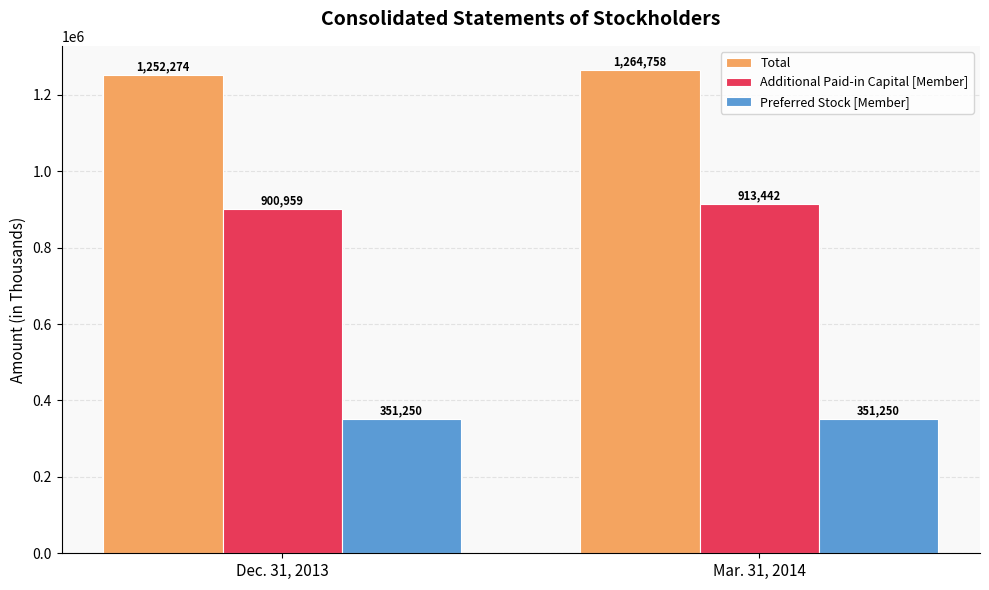

What is the label of the 2nd bar from the right?

Dec. 31, 2013